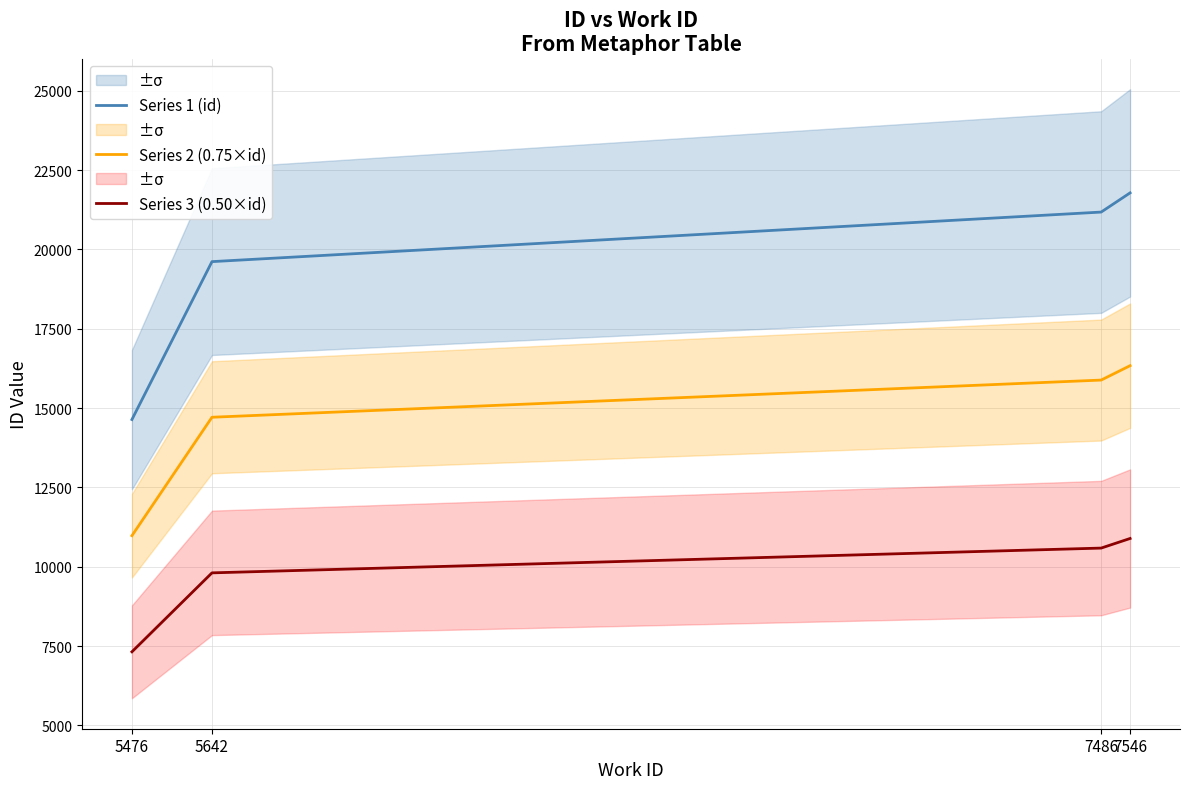

At 5642, list the series in order from largest to smallest.

Series 1 (id), Series 2 (0.75×id), Series 3 (0.50×id)